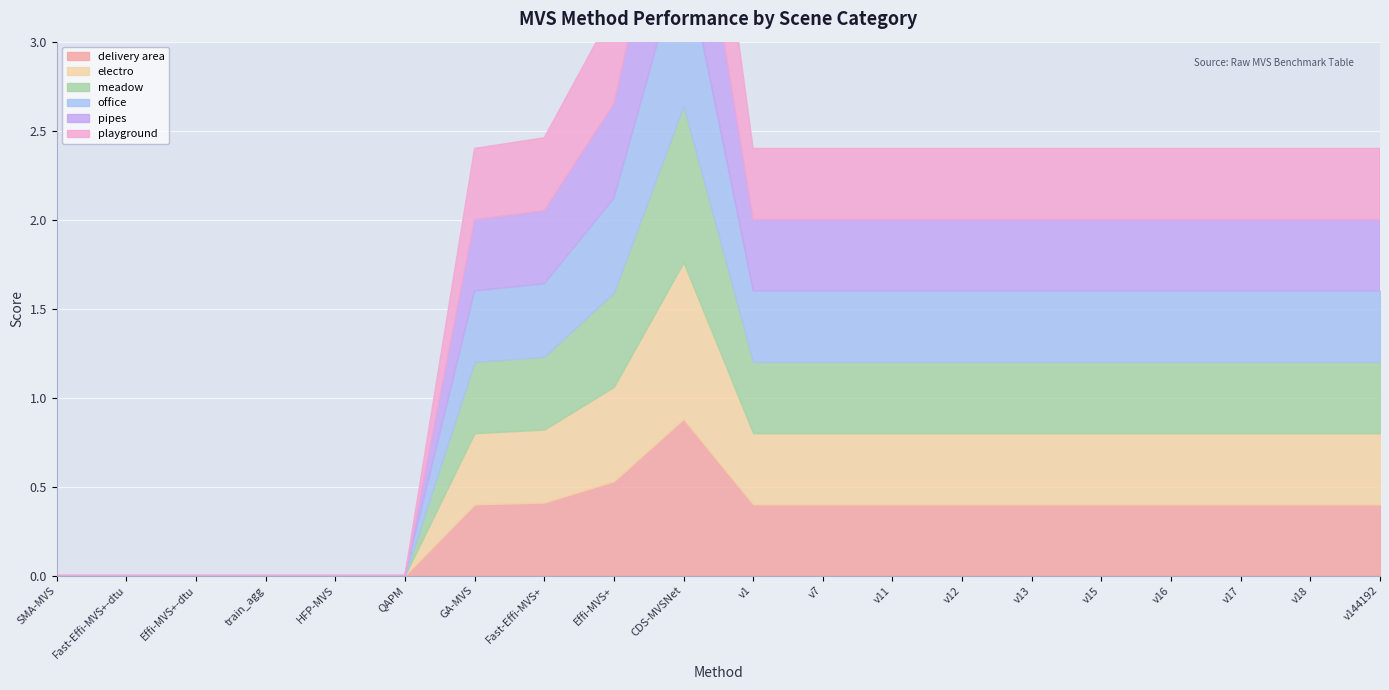

Rank the series by their maximum value, from highest to lowest.

delivery area, electro, meadow, office, pipes, playground